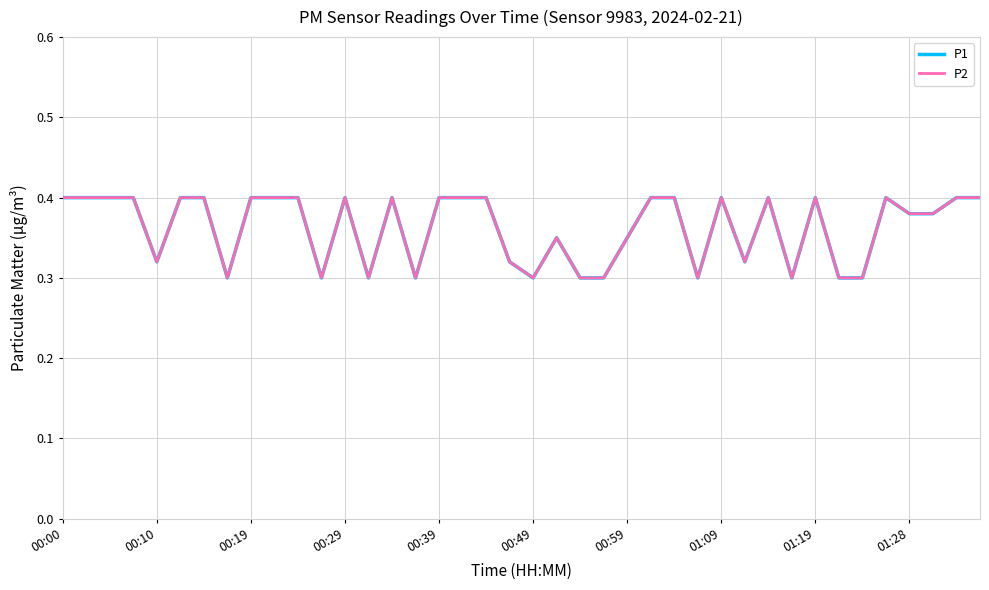

What is the value of the P2 point at the 10th from the left?

0.4